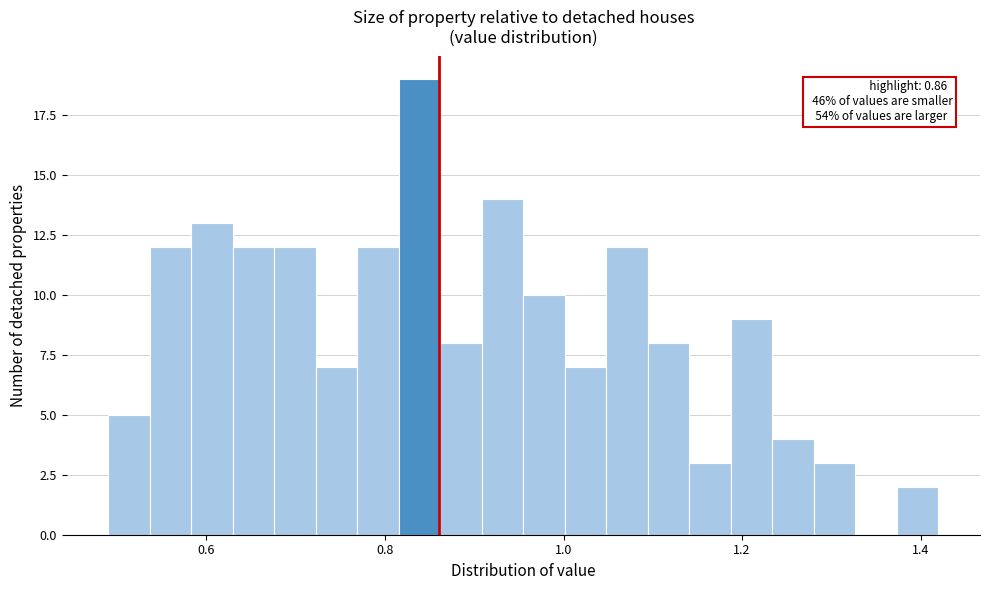

Around what value on the x-axis is the tallest bar? Give the approximate position of its centre, as read against the axis.

0.84